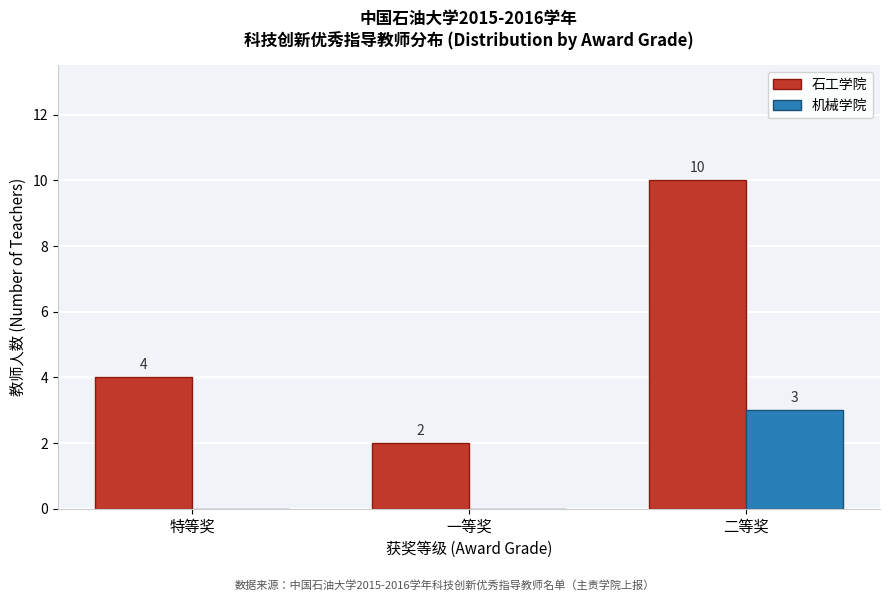

Reading left to right, extract all data points from this chart.

石工学院: 特等奖=4	一等奖=2	二等奖=10
机械学院: 特等奖=0	一等奖=0	二等奖=3